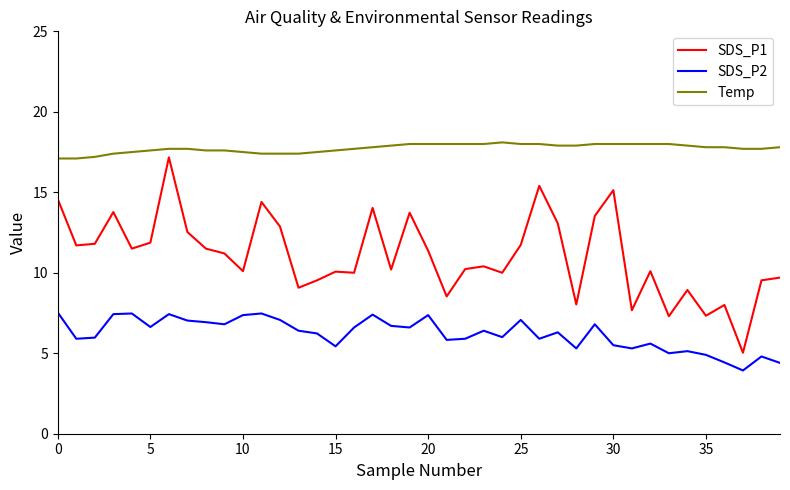

Which series has the widest spread of values?

SDS_P1